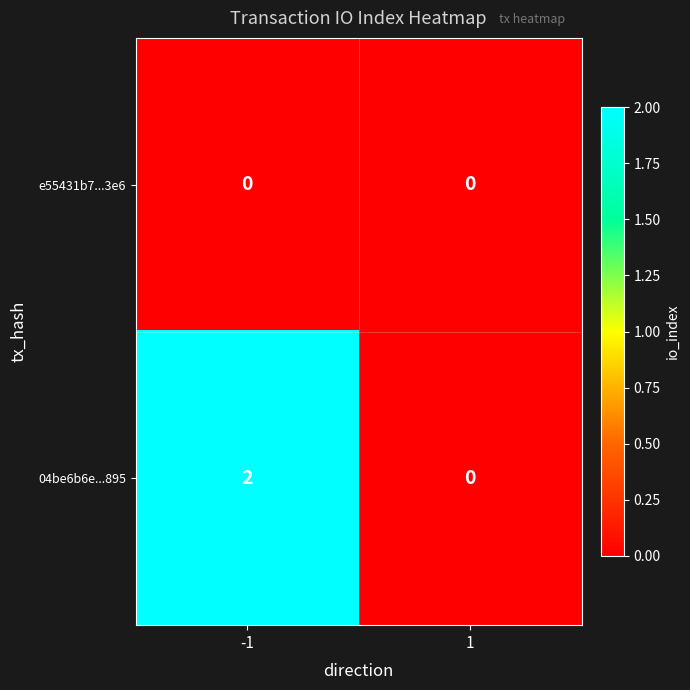

Count the number of categories in the chart.

2